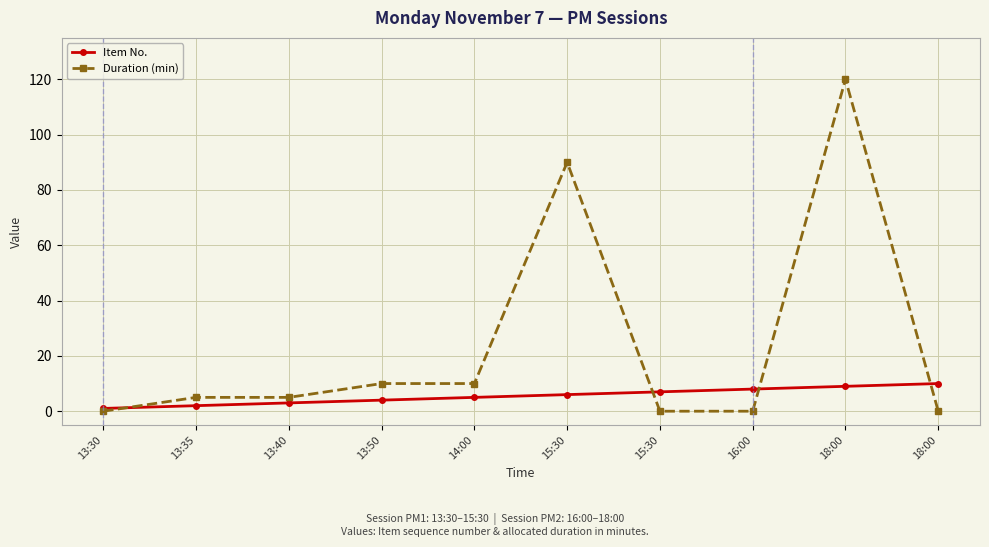

List the series in order of their overall mean, highest first.

Duration (min), Item No.